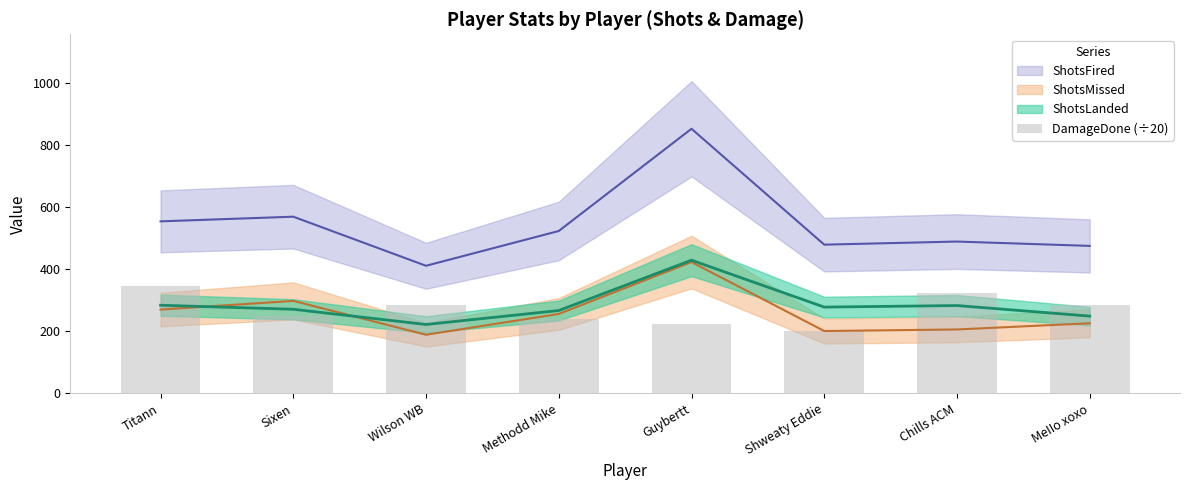

List the labels in order of value, largest first.

Titann, Chills ACM, MeIIo xoxo, Wilson WB, Sixen, Methodd Mike, Guybertt, Shweaty Eddie